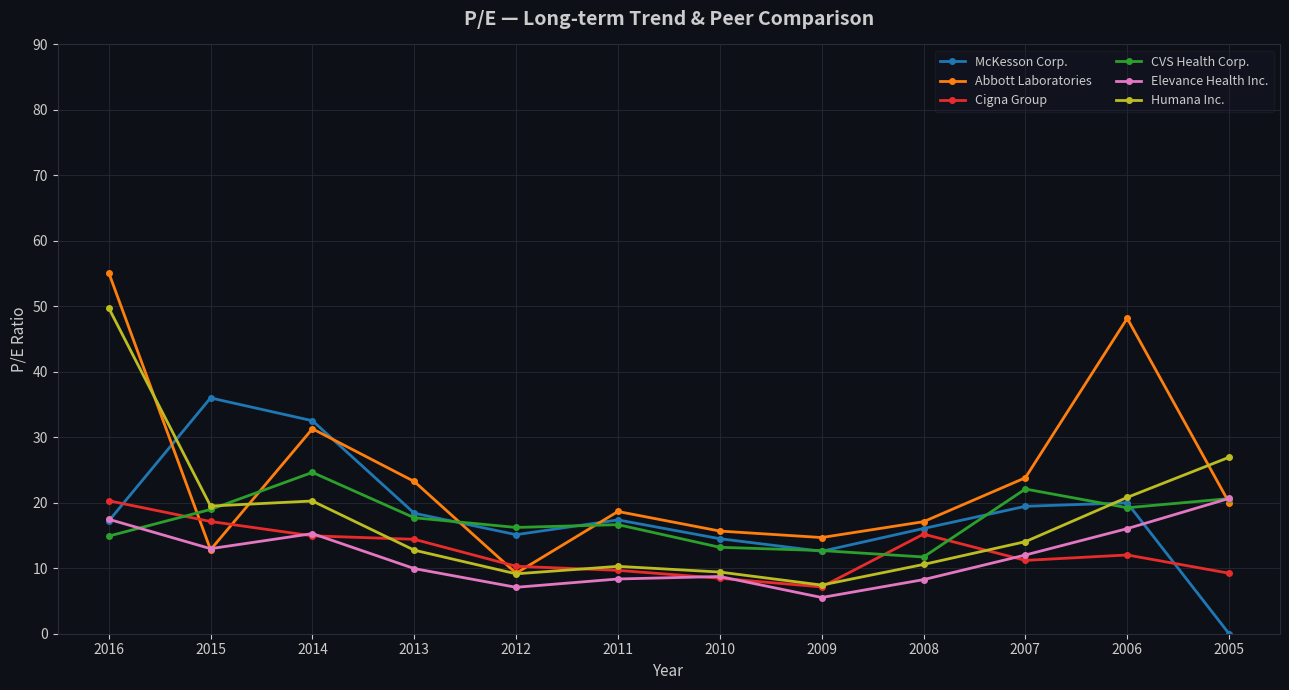

What is the spread (max minus min) of values at 2013?

13.3